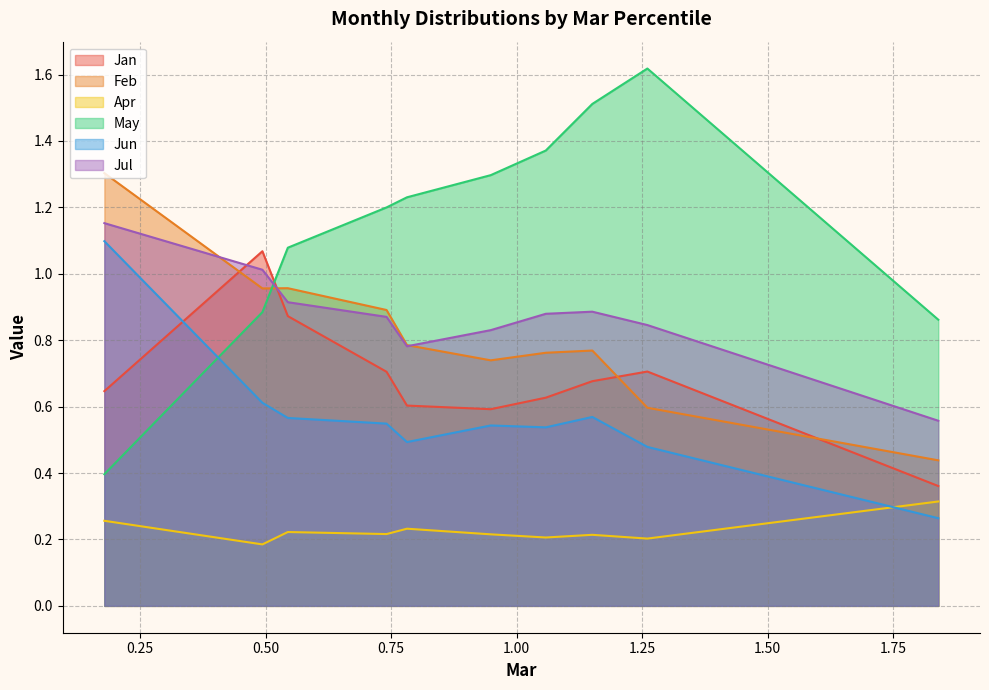

How many lines are shown in the chart?

6